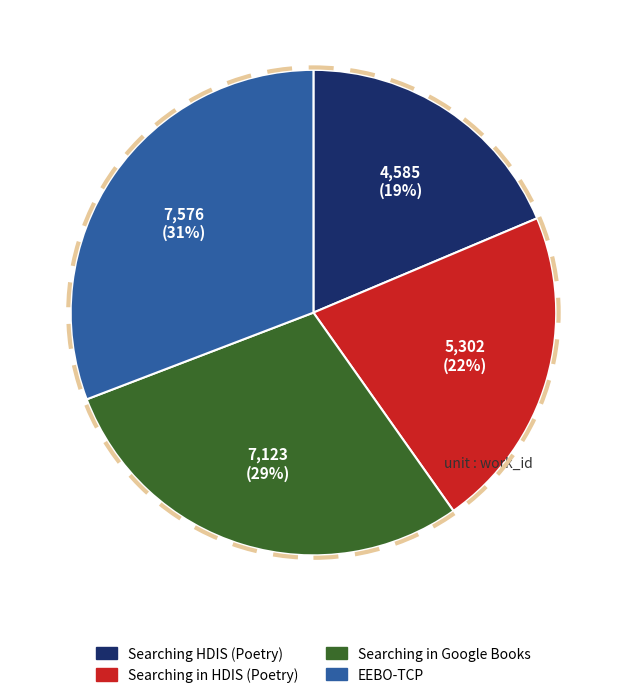

What percentage is the EEBO-TCP slice, to the nearest percent?

31%